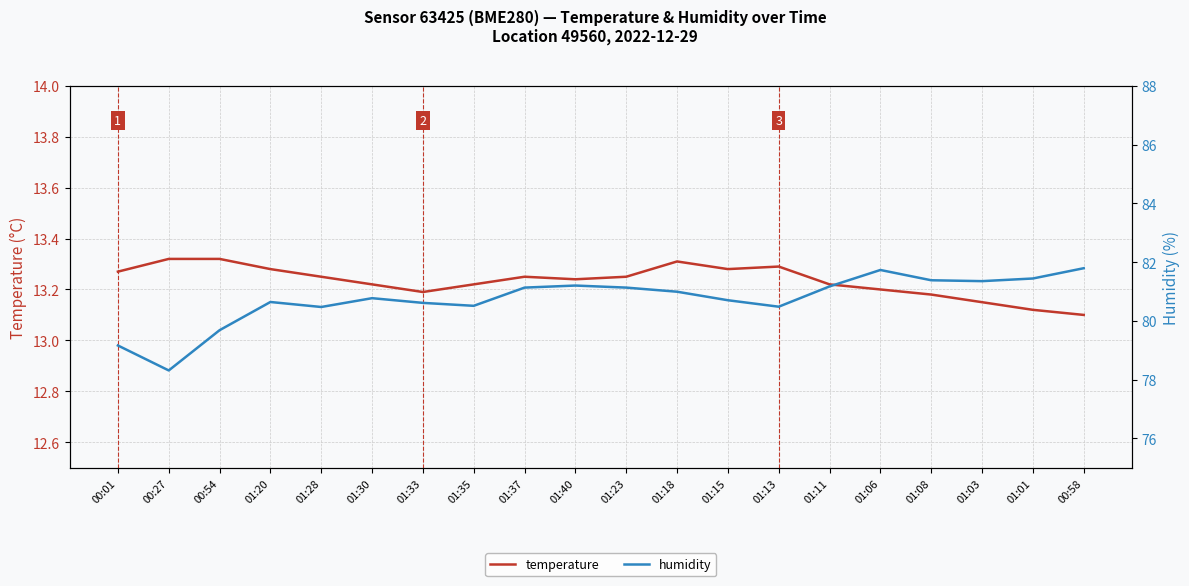

True or false: temperature and humidity intersect in this chart.

False